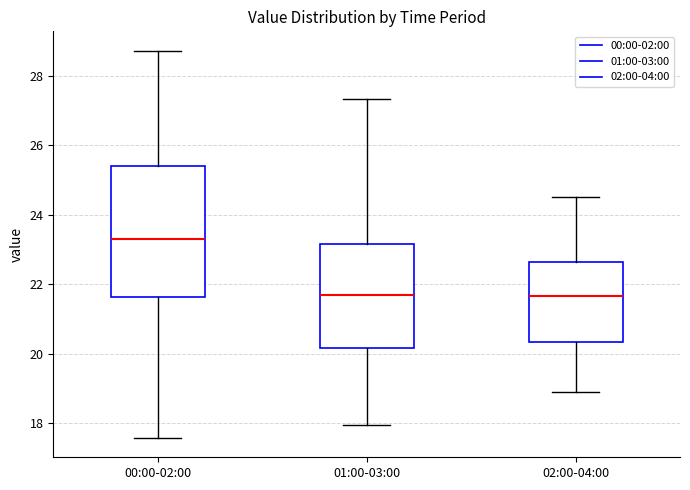

Where does the upper whisker of the box for 00:00-02:00 end on the y-axis? The values are not printed on the chart, so give them approximately, as read against the axis.

28.8